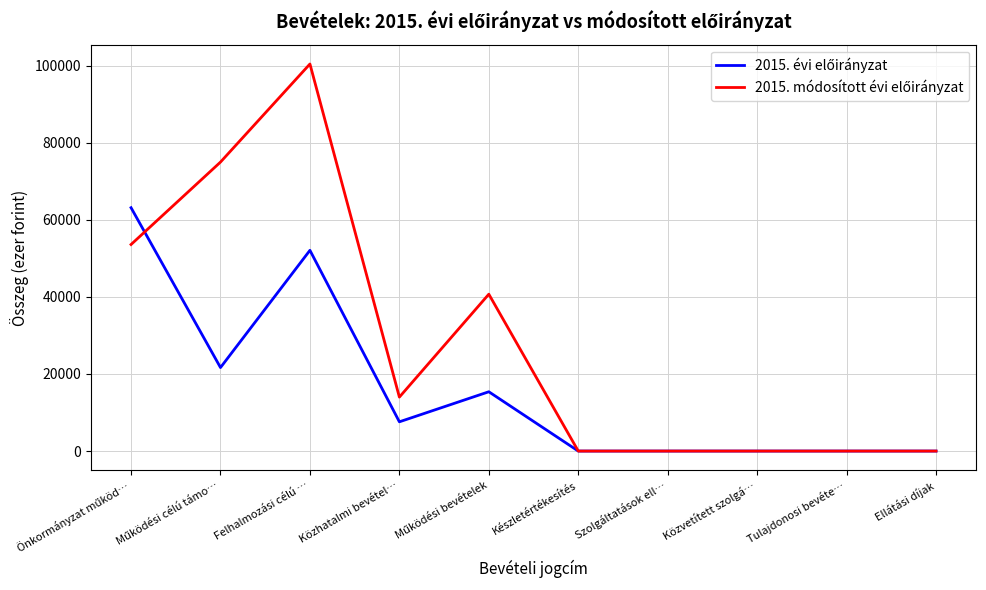

At which category is the sum across all series the highest?

Felhalmozási célú …